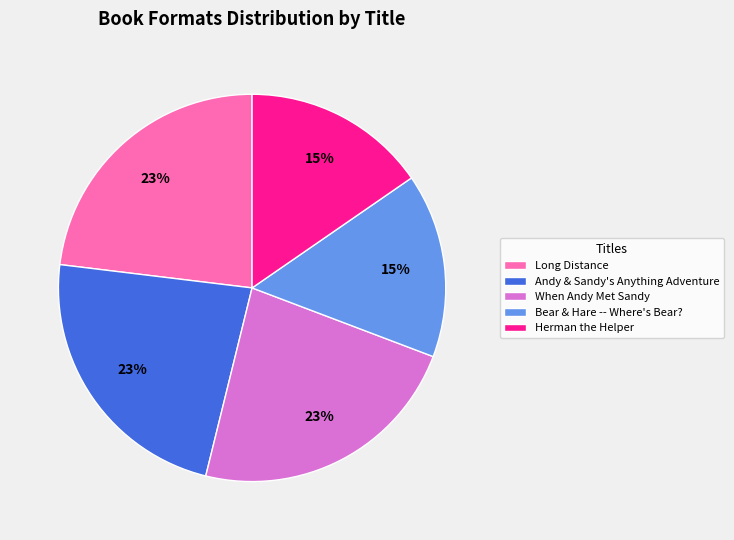

How many segments does this pie chart have?

5